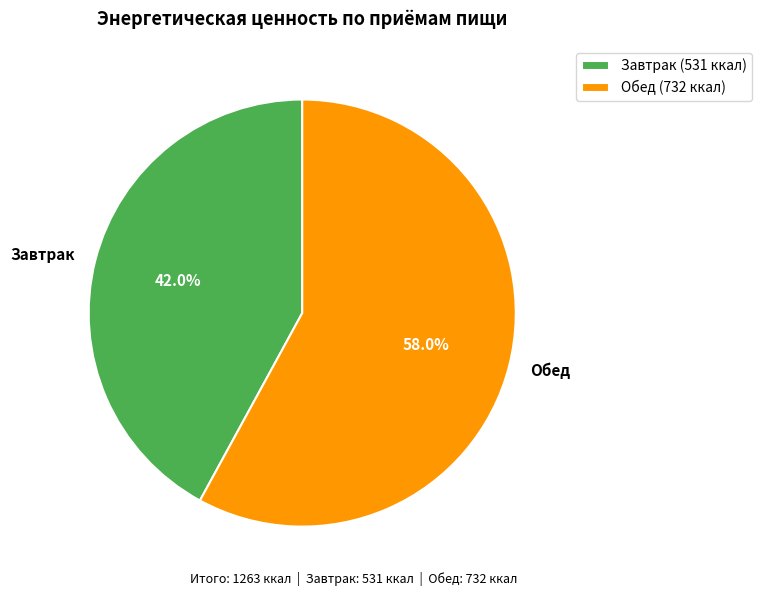

How many segments does this pie chart have?

2